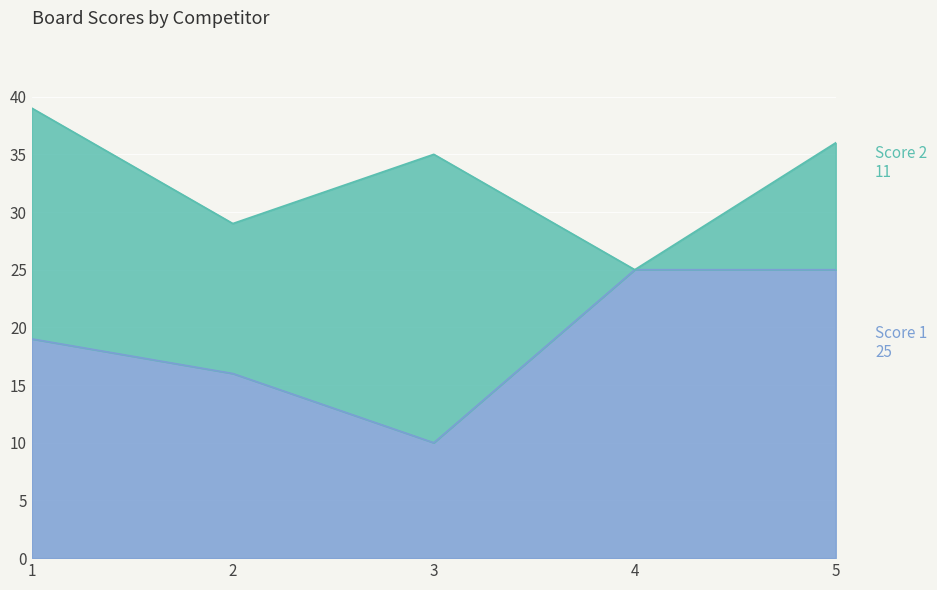

Reading left to right, list the values for the Score 1 series.

19	16	10	25	25